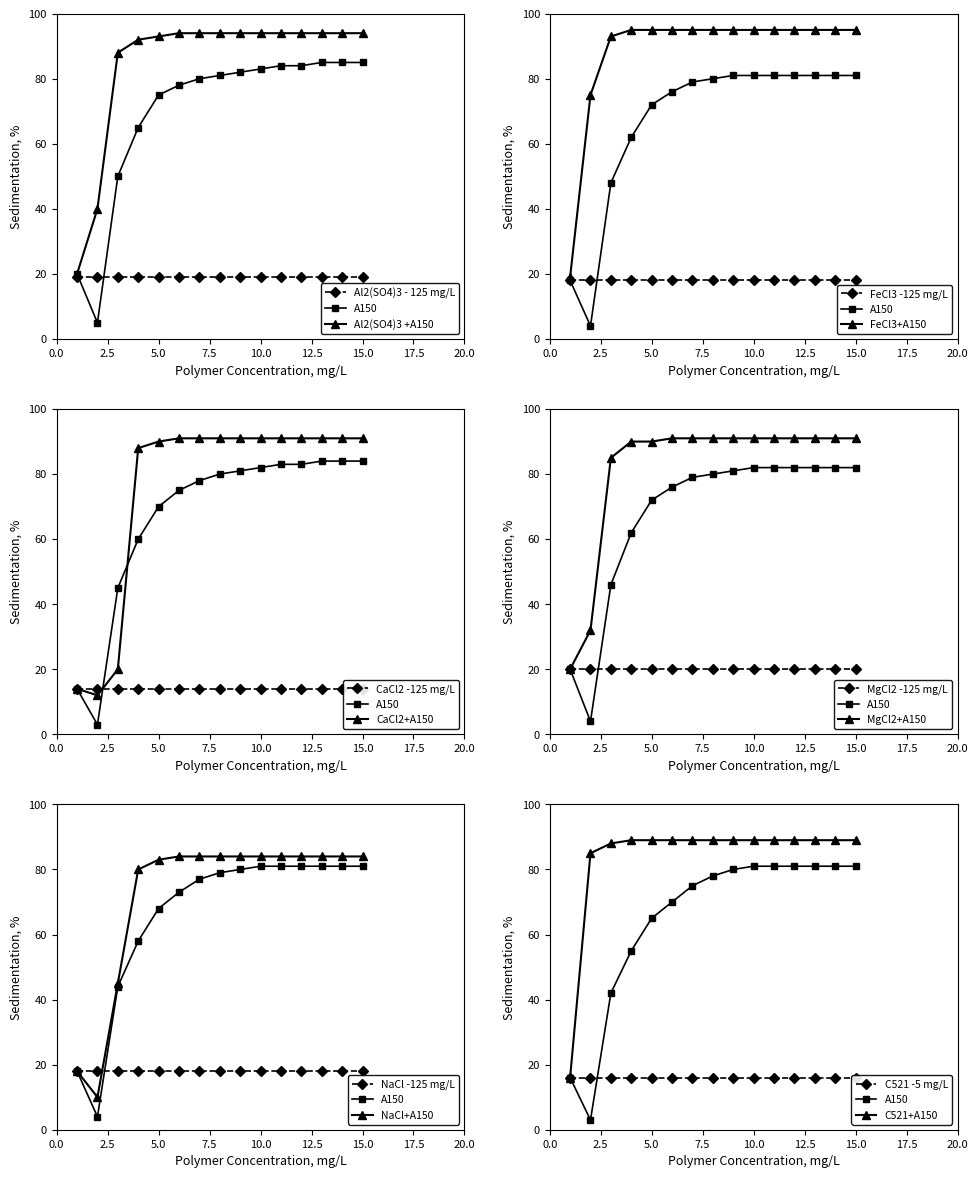

The value of Combined at 14 is 39. True or false?

False